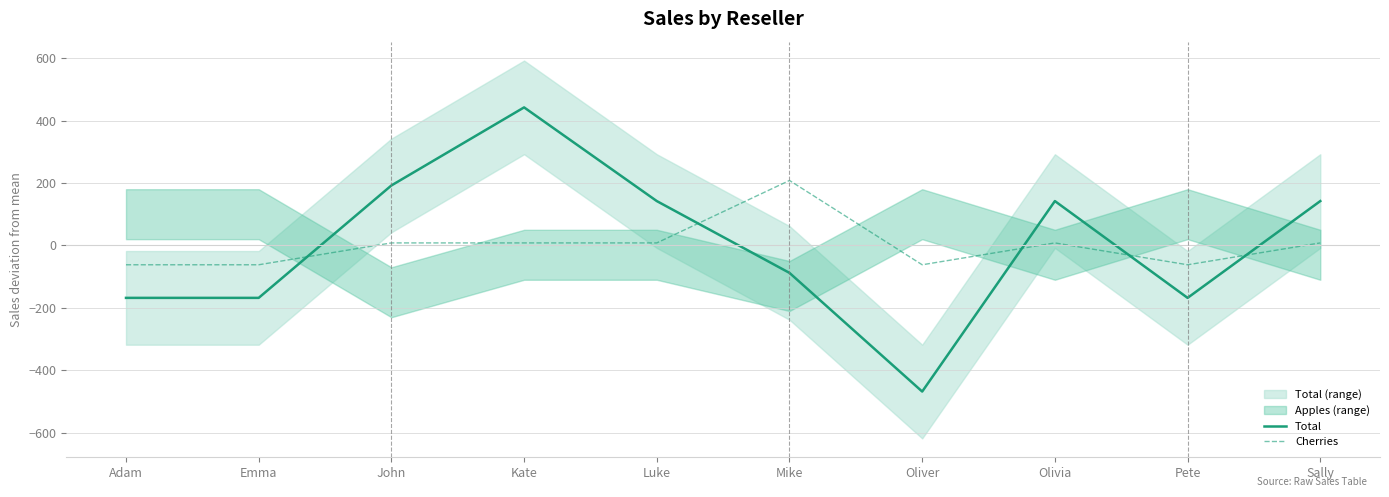

The Cherries series shows -91 at Adam. True or false?

False